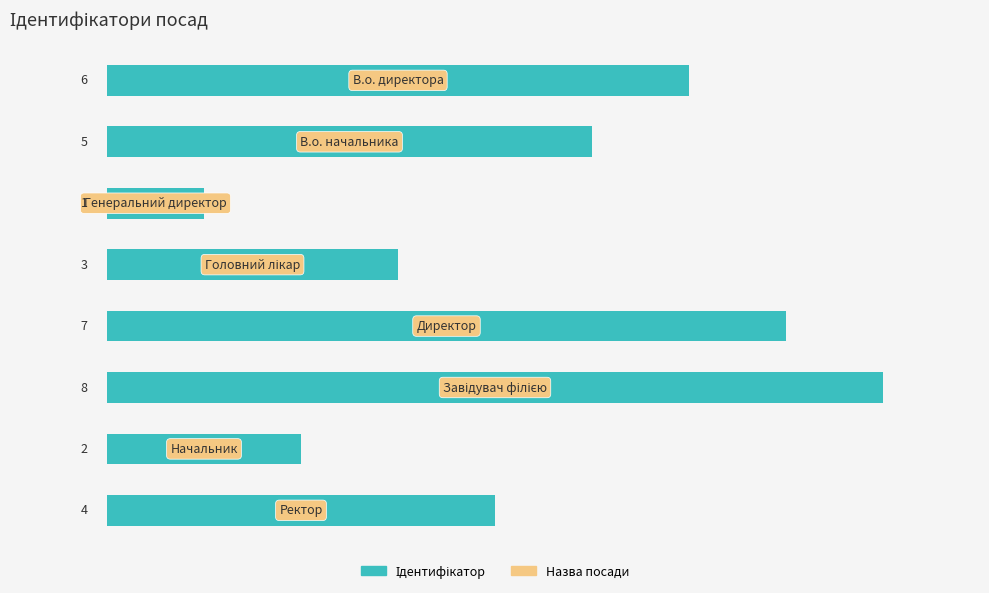

What is the greatest value displayed?

8